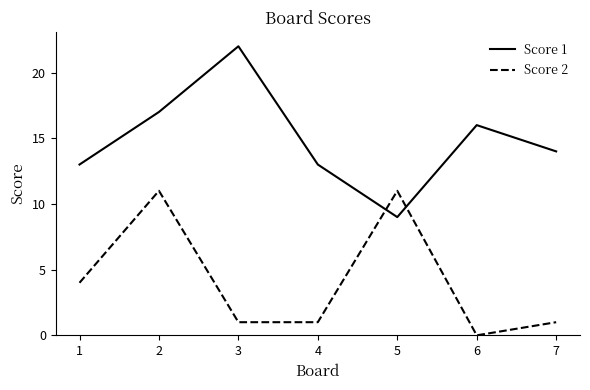

Does the chart display data point markers on the line(s)?

No